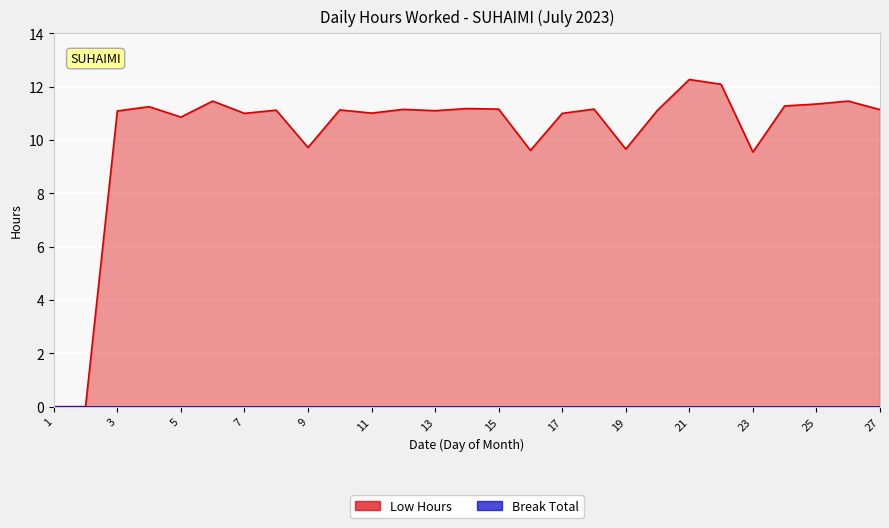

At which category does the chart reach its peak across all series?

21